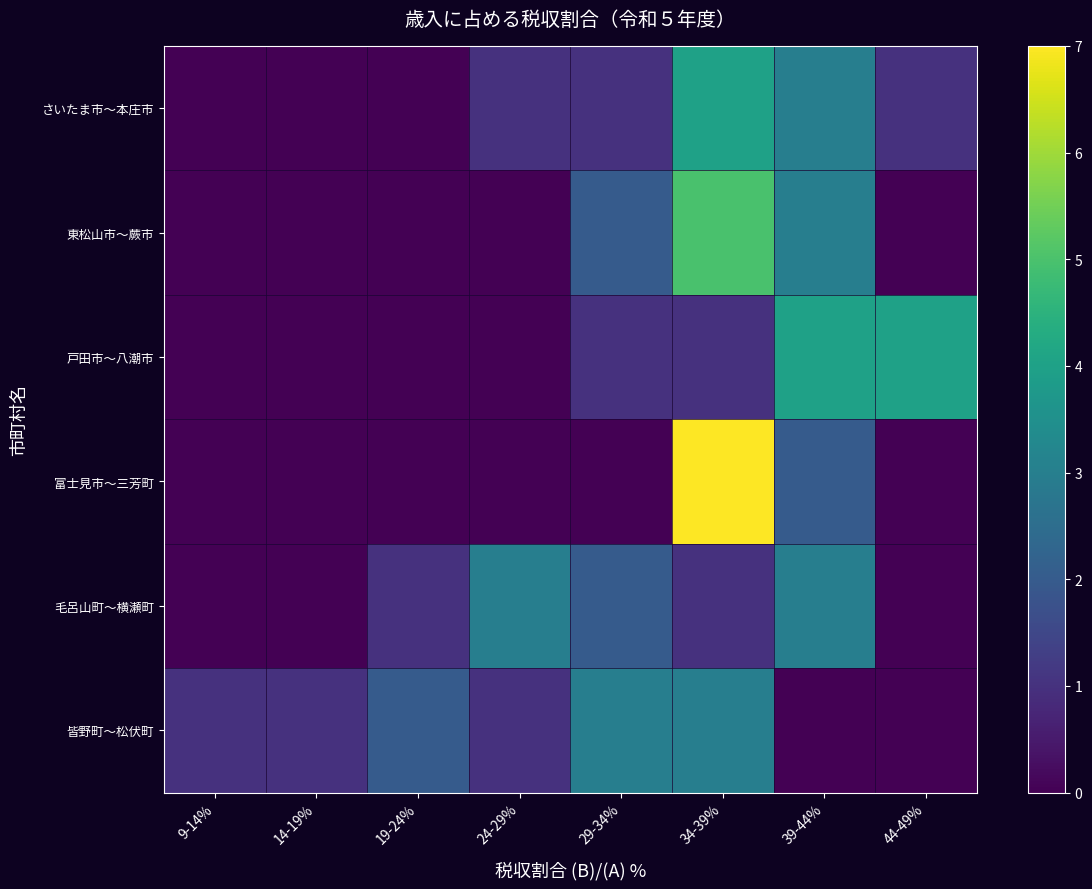

Reading left to right, list all the values displayed in this chart.

さいたま市〜本庄市: 9-14%=0	14-19%=0	19-24%=0	24-29%=1	29-34%=1	34-39%=4	39-44%=3	44-49%=1
東松山市〜蕨市: 9-14%=0	14-19%=0	19-24%=0	24-29%=0	29-34%=2	34-39%=5	39-44%=3	44-49%=0
戸田市〜八潮市: 9-14%=0	14-19%=0	19-24%=0	24-29%=0	29-34%=1	34-39%=1	39-44%=4	44-49%=4
富士見市〜三芳町: 9-14%=0	14-19%=0	19-24%=0	24-29%=0	29-34%=0	34-39%=7	39-44%=2	44-49%=0
毛呂山町〜横瀬町: 9-14%=0	14-19%=0	19-24%=1	24-29%=3	29-34%=2	34-39%=1	39-44%=3	44-49%=0
皆野町〜松伏町: 9-14%=1	14-19%=1	19-24%=2	24-29%=1	29-34%=3	34-39%=3	39-44%=0	44-49%=0